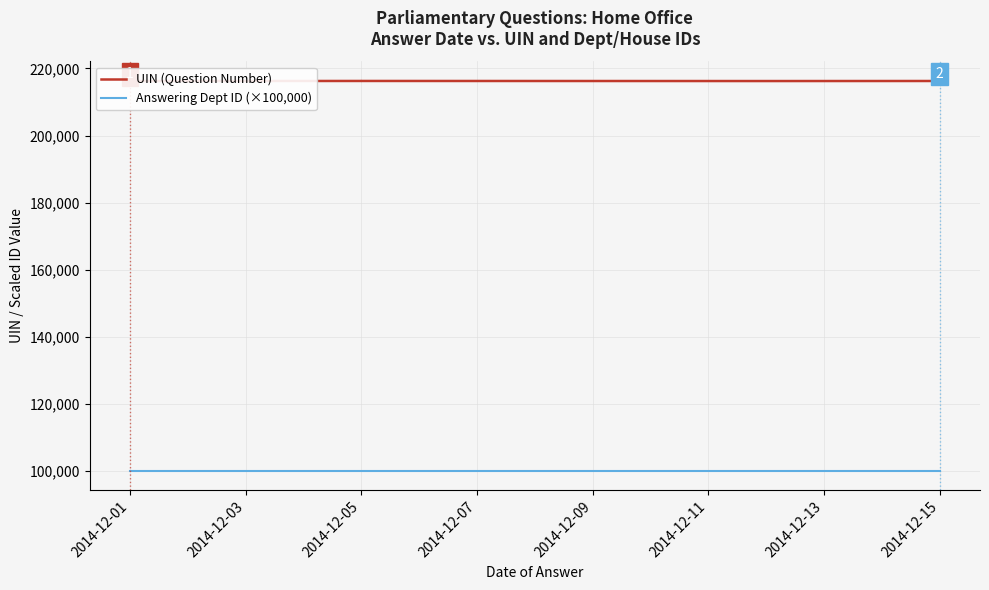

Rank the series by their average value, from highest to lowest.

UIN (Question Number), Answering Dept ID (×100,000)